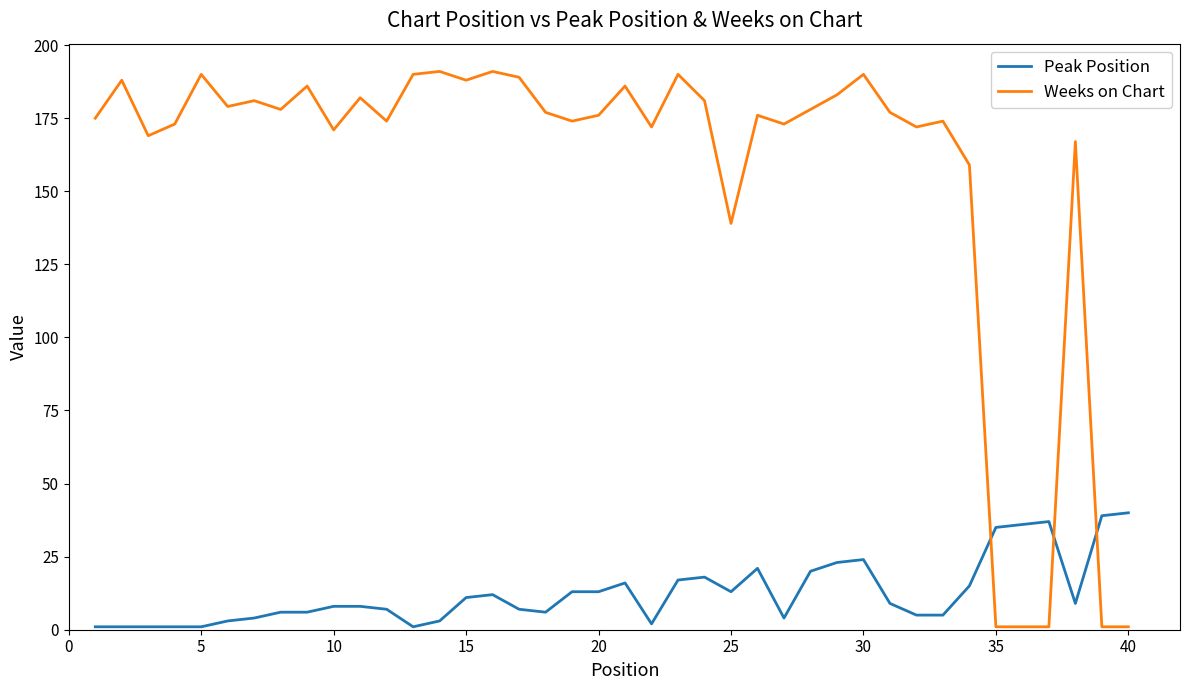

Which series has the largest total across all categories?

Weeks on Chart